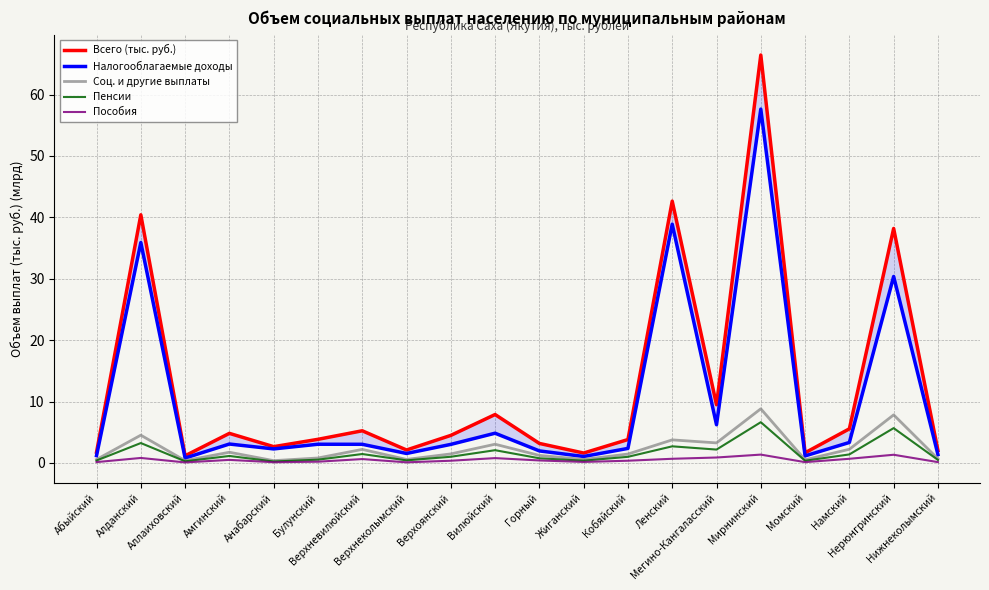

Between Амгинский and Намский, which is larger?

Намский